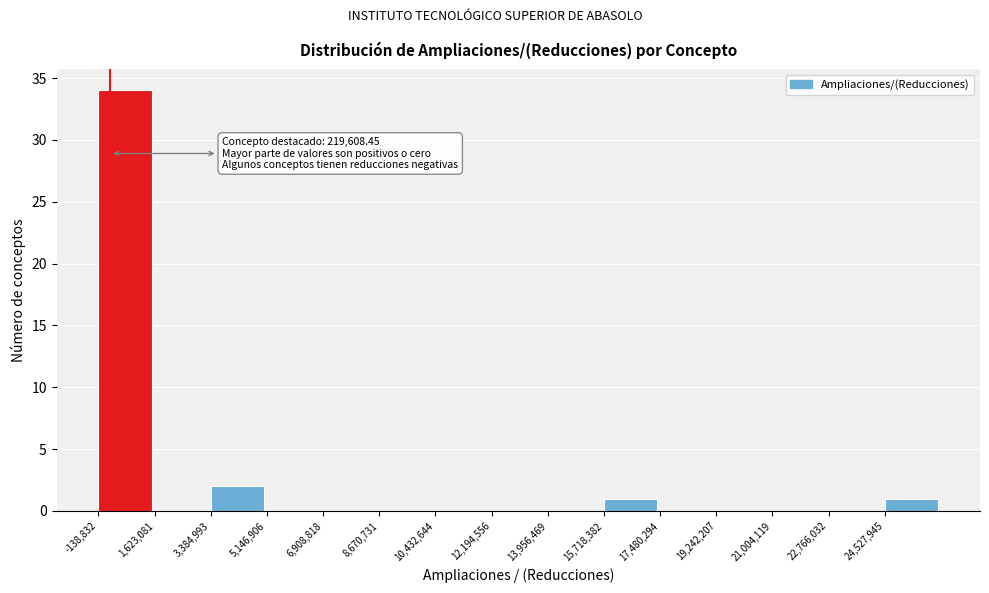

Which range on the x-axis has the tallest bar?

-200000 to 1600000